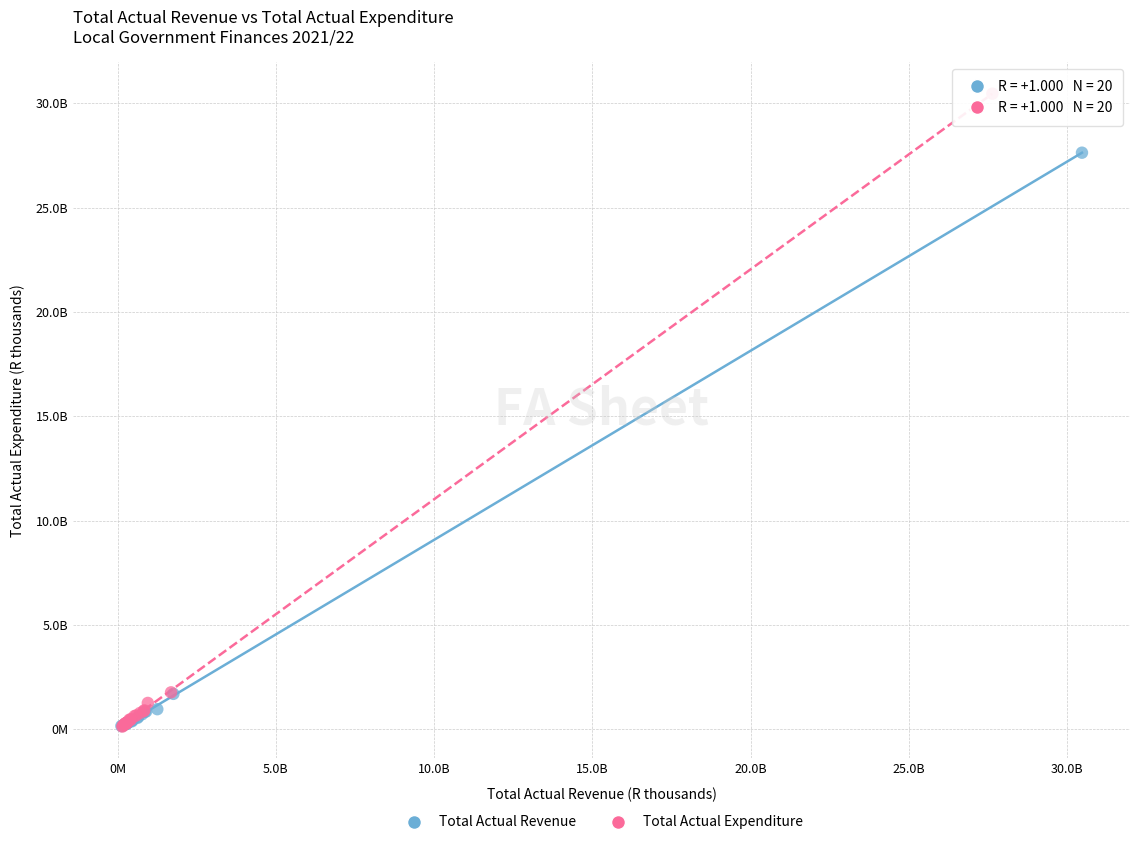

What are all the series names shown in the legend?

Total Actual Revenue, Total Actual Expenditure